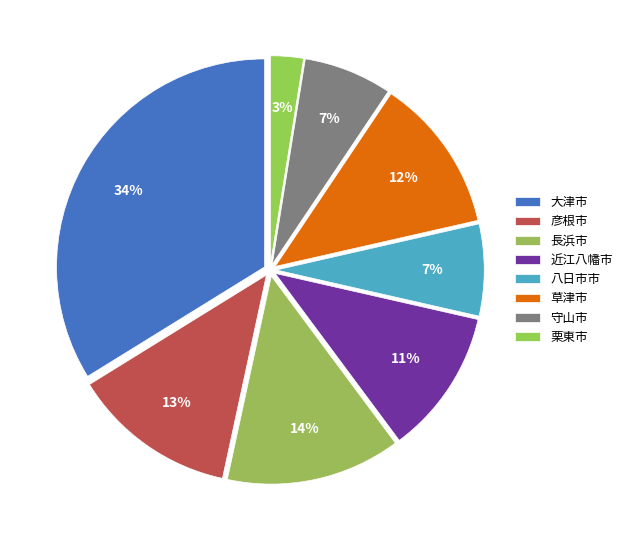

Is it true that 栗東市 is 13% of the pie?

False